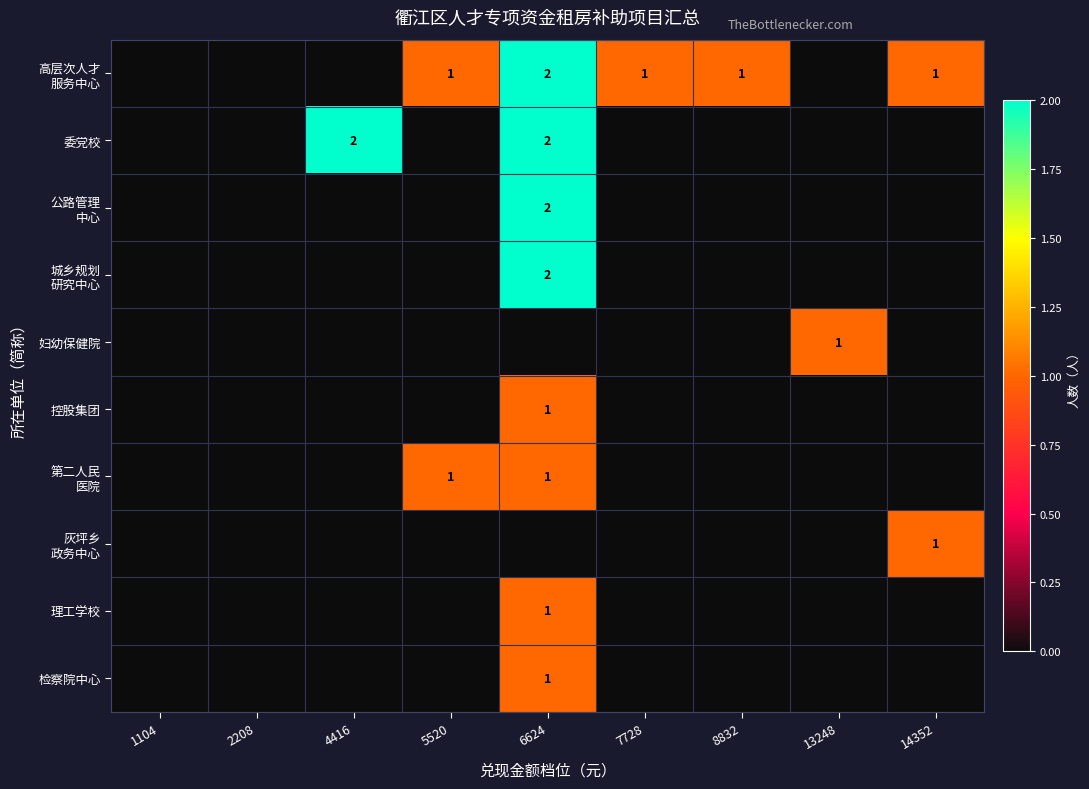

The 控股集团 series shows 1 at 6624. True or false?

True